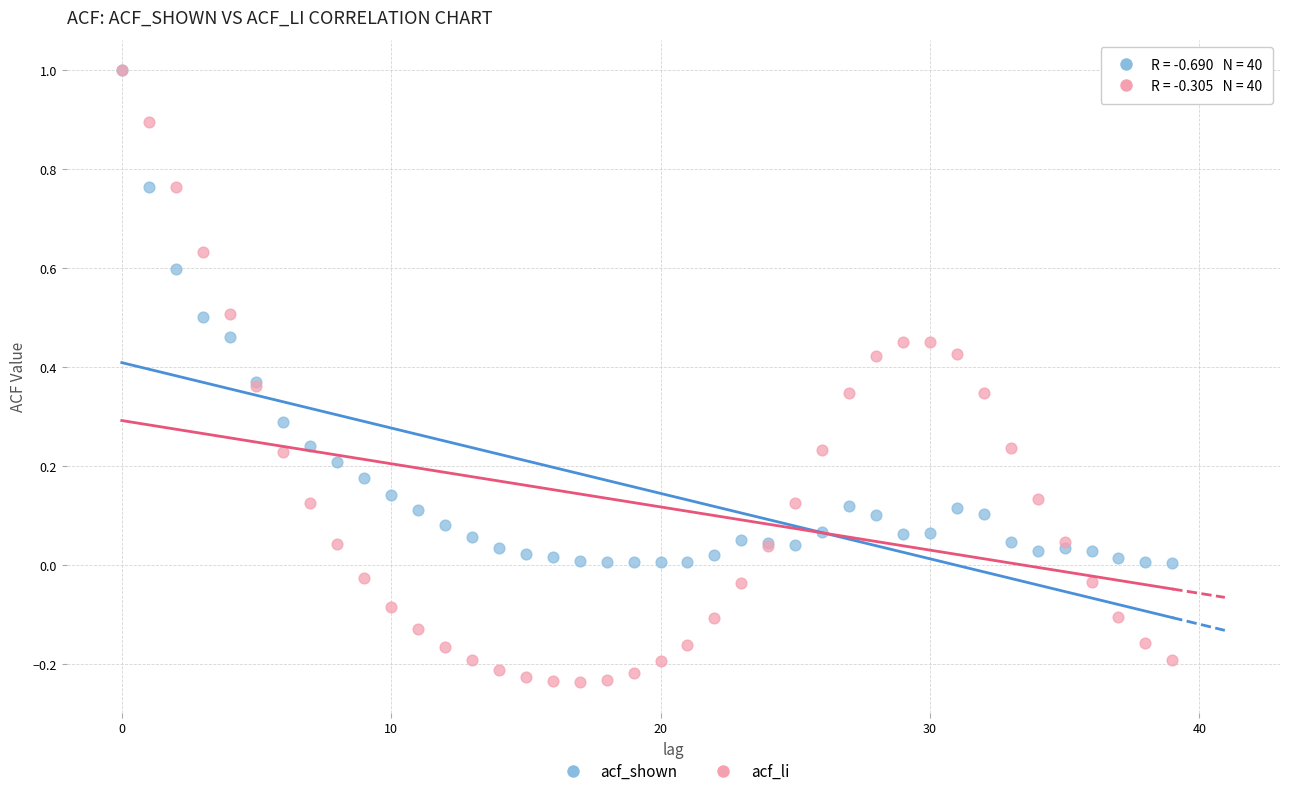

Which series has the widest spread of Y values?

acf_li